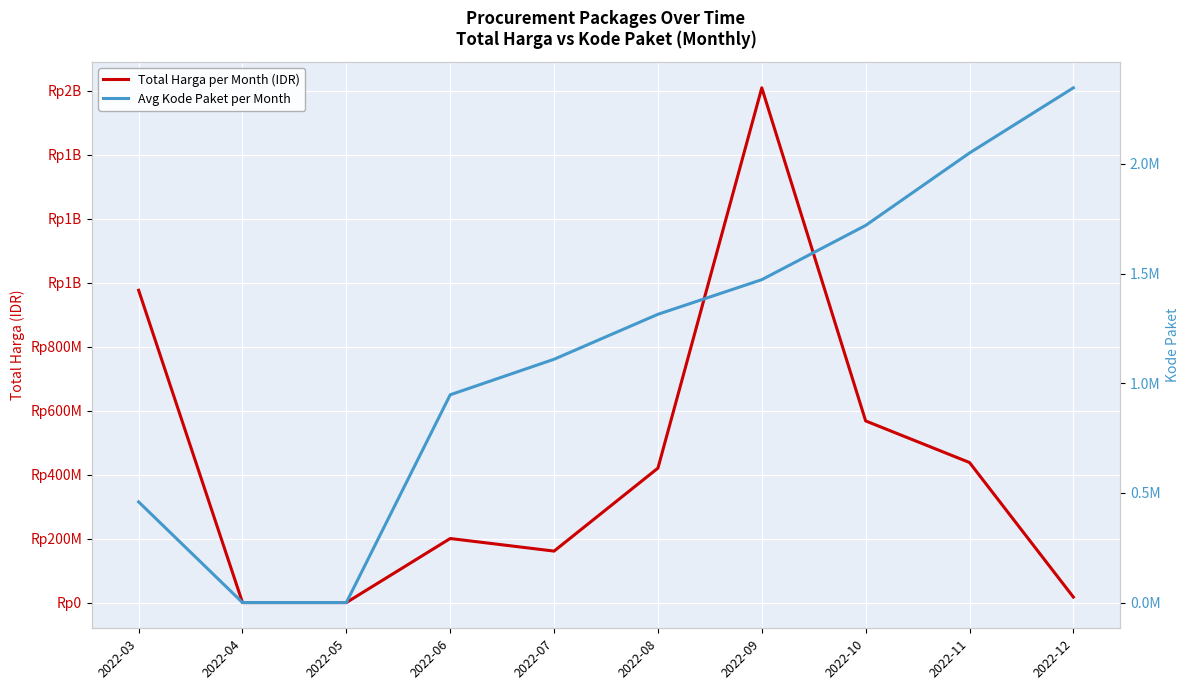

What is the maximum value for Total Harga per Month (IDR)?

1608512568.0